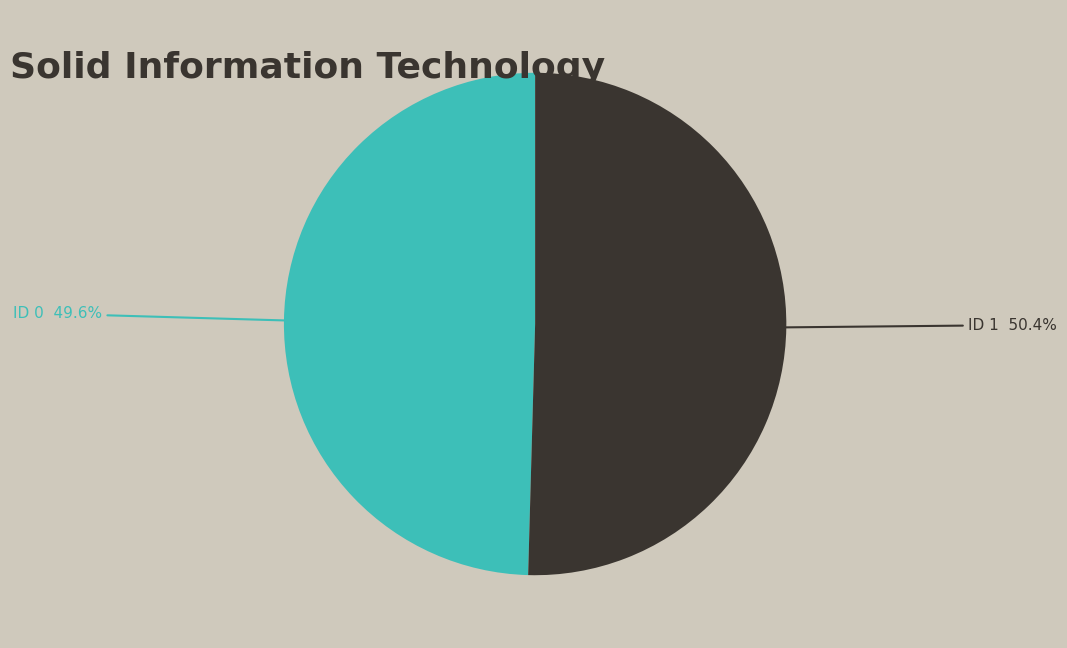

To the nearest percent, what is the average slice percentage?

50%